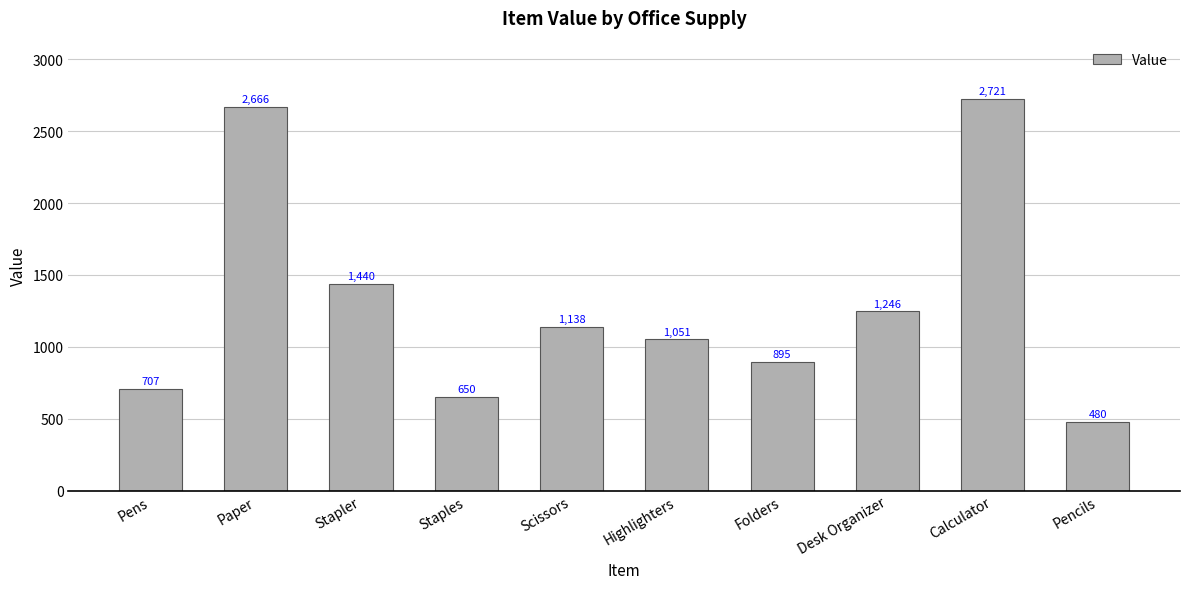

How many data points does each series have?

10